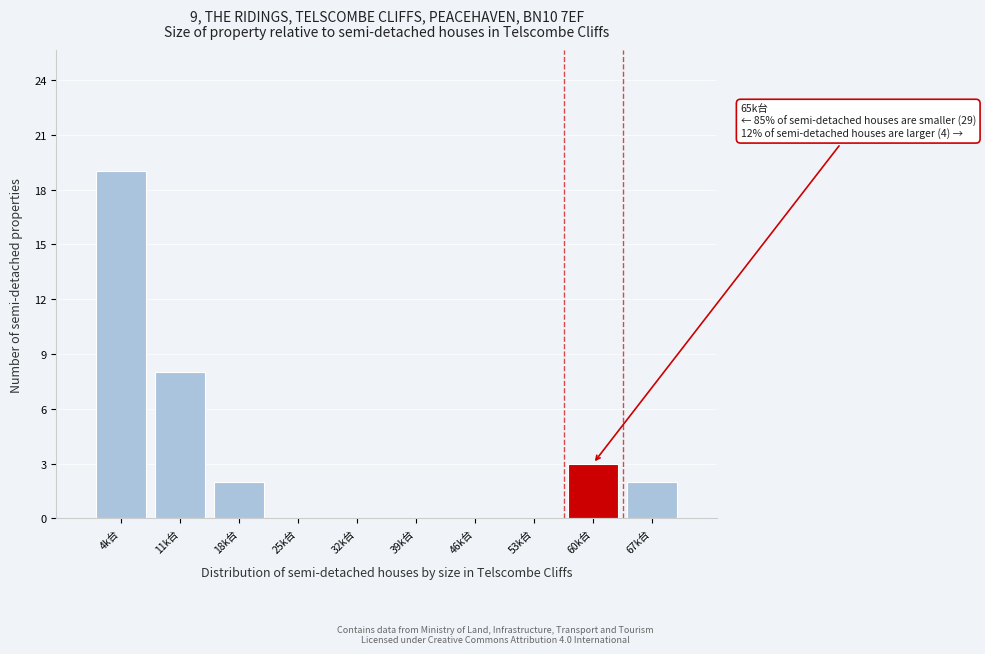

Reading left to right, extract all data points from this chart.

4k台=19	11k台=8	18k台=2	25k台=0	32k台=0	39k台=0	46k台=0	53k台=0	60k台=3	67k台=2